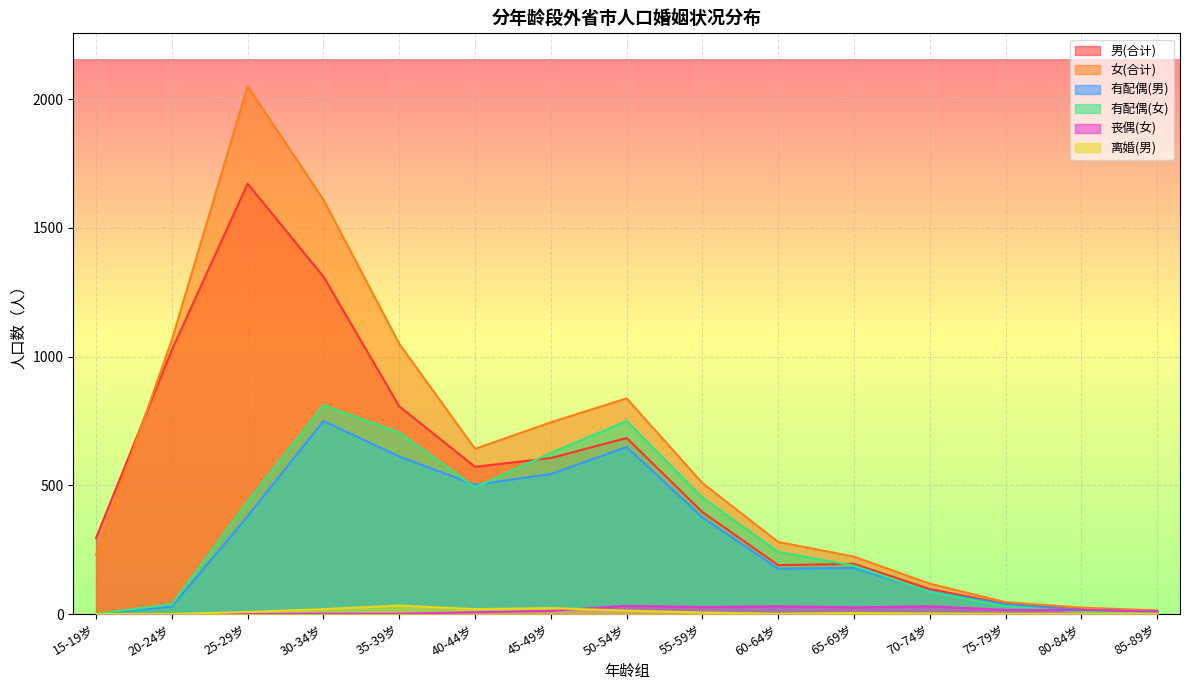

What value does the 离婚(男) series have at 30-34岁, to the nearest 10?

20